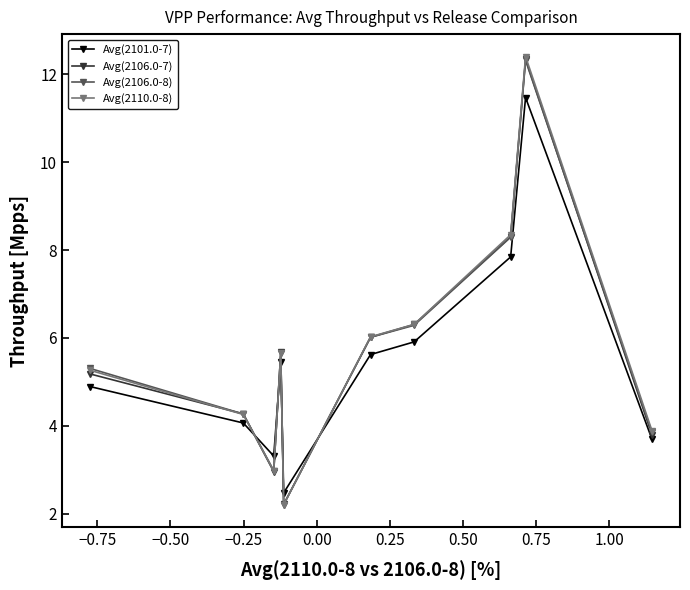

How many values in the Avg(2106.0-8) series are below 5?

4